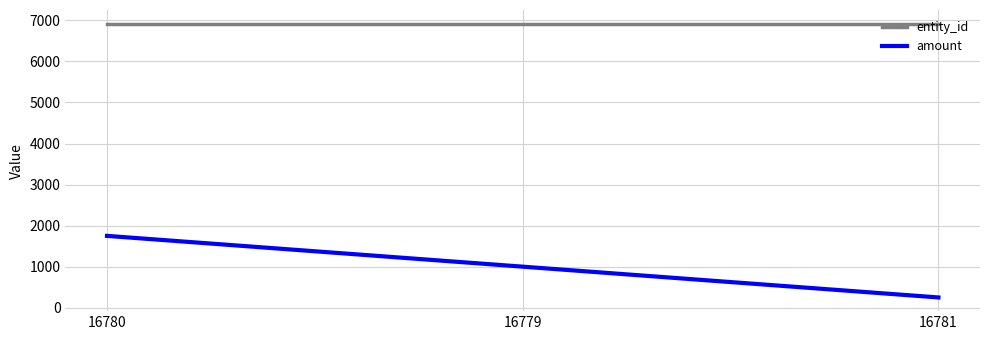

Read the amount value at 16779, to the nearest 10.

1000